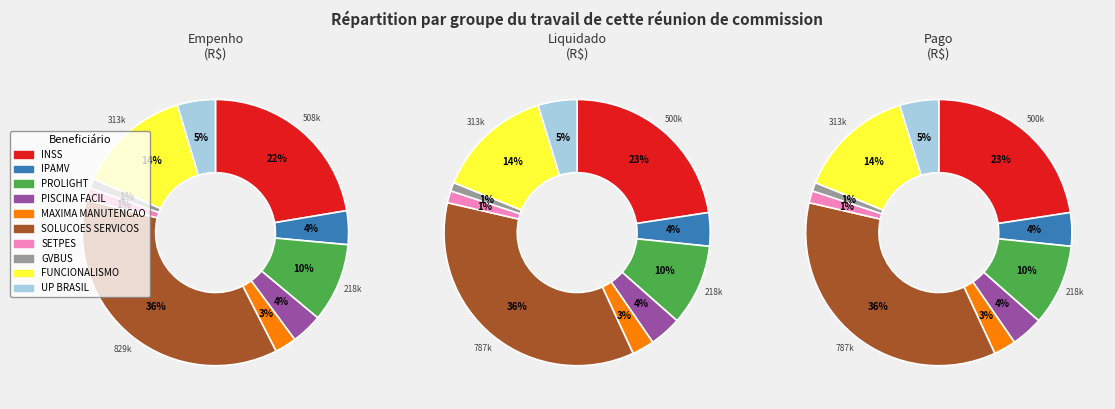

Is there any slice that represents more than half of the pie?

No